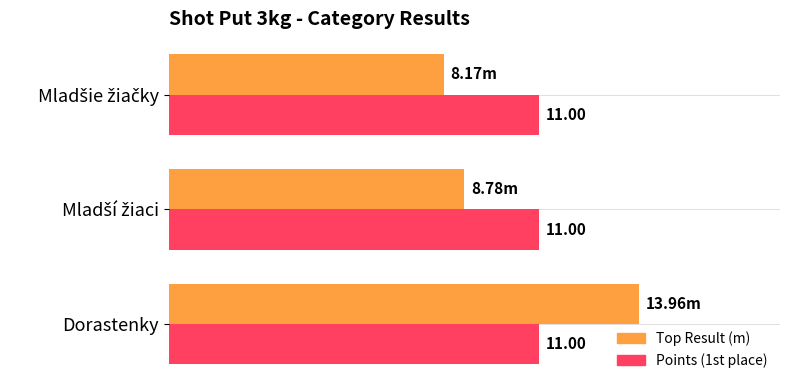

Which series has the widest spread of values?

Top Result (m)